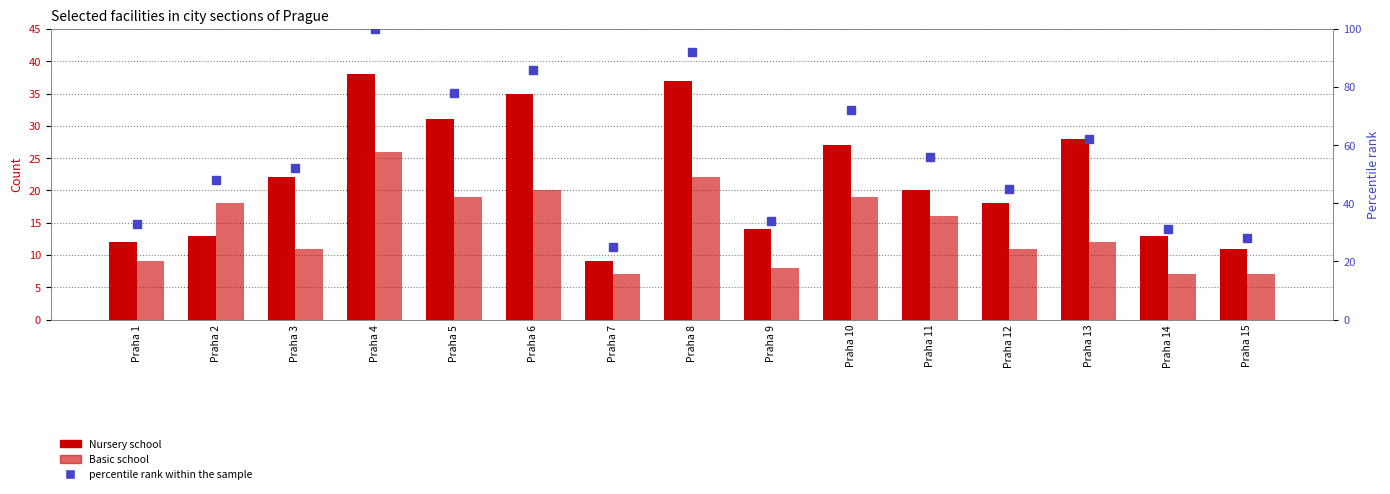

List the series in order of their peak value, lowest first.

Basic school, Nursery school, percentile rank within the sample